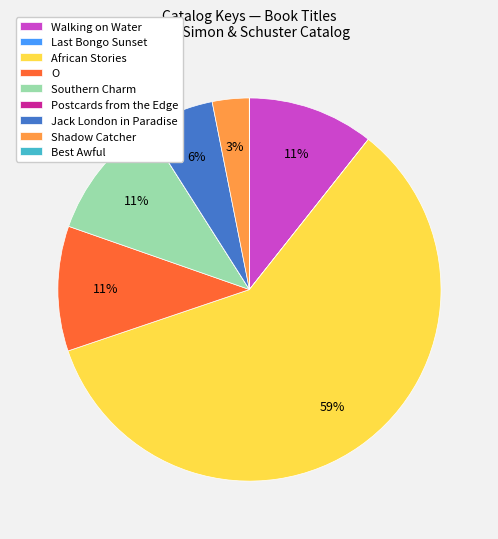

What is the largest slice in the pie chart?

African Stories